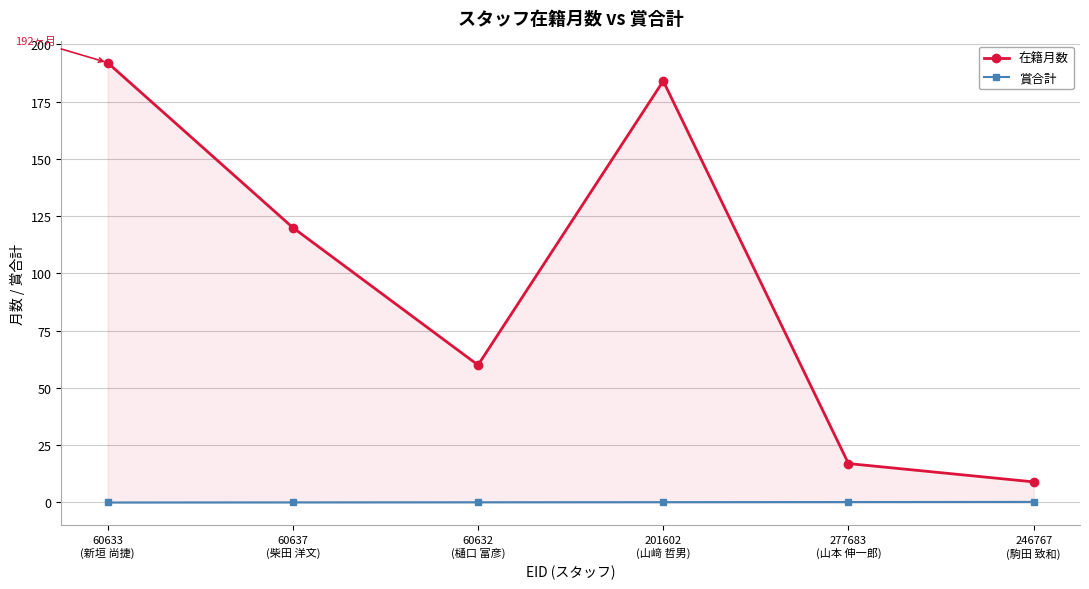

How many data points does each series have?

6